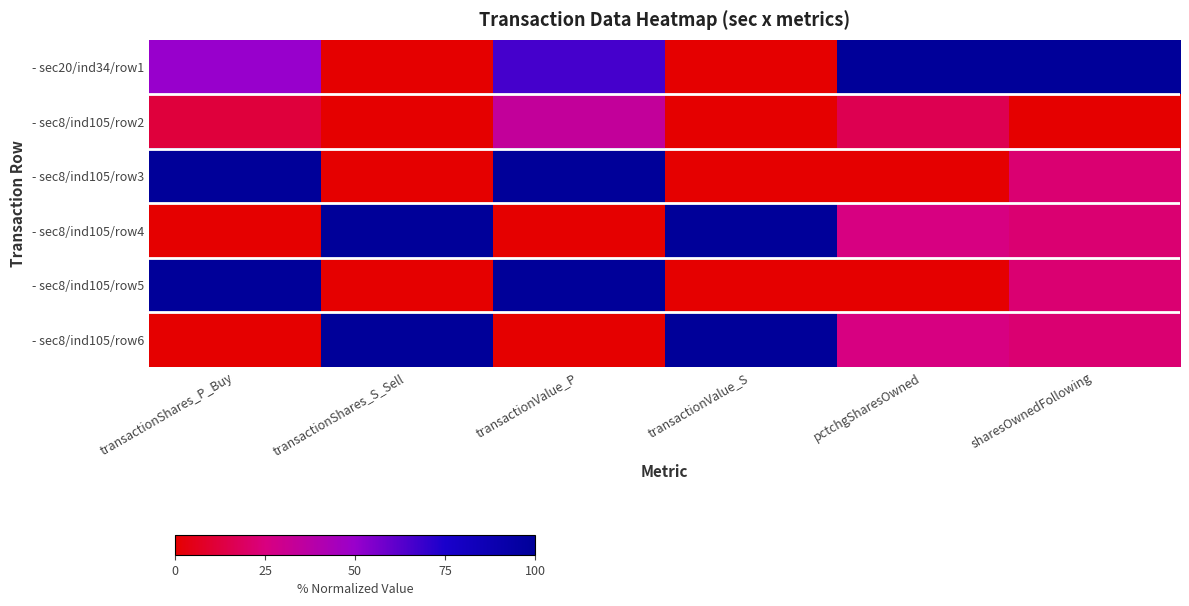

Which series has the widest spread of values?

- sec20/ind34/row1